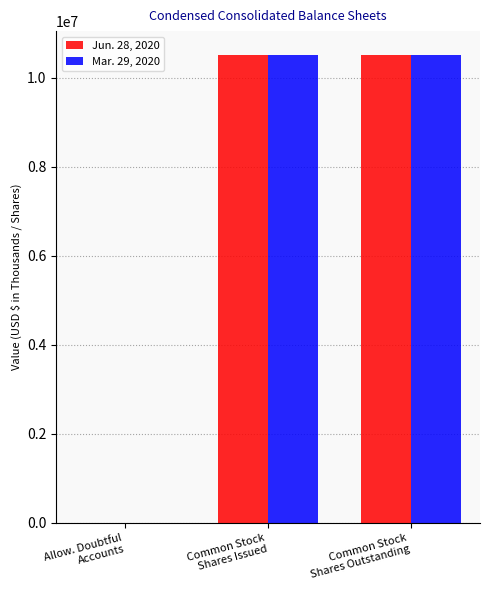

Count the Jun. 28, 2020 values in the range 530 to 10515835.

3